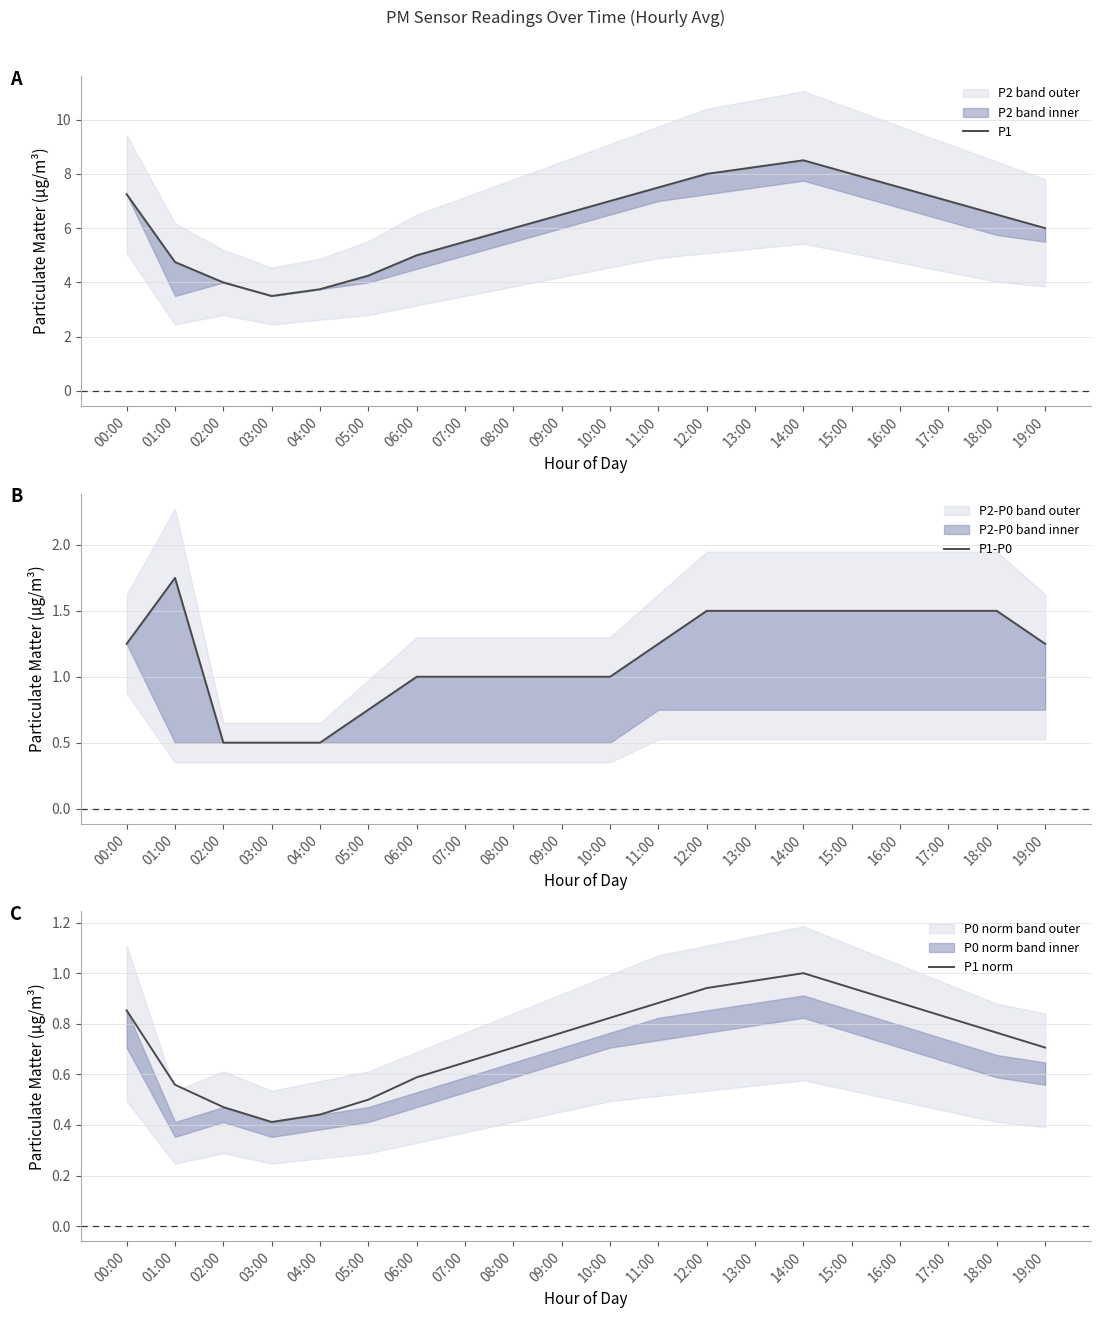

What is the smallest value displayed?

0.4